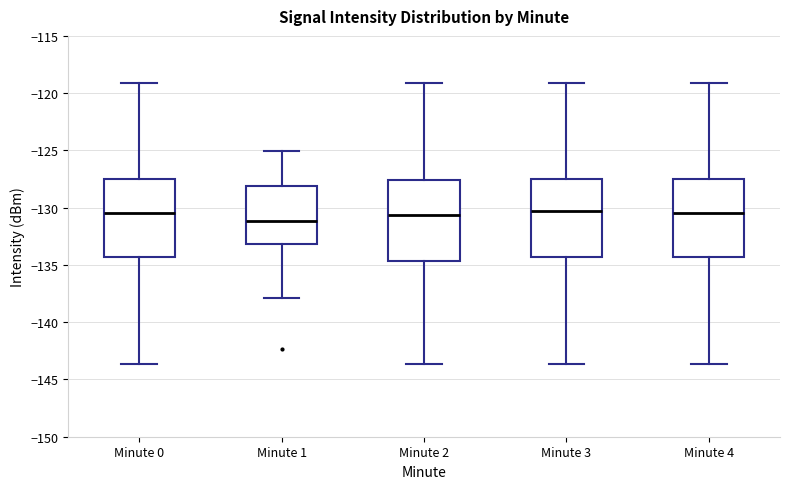

Reading left to right, read every box against the y-axis: the position of its median line, the range the box covers, and the ends of its whiskers. The values are not printed on the chart, so give them approximately, as read against the axis.

Minute 0: median -130.5, box -134.5 to -127.5, whiskers -143.5 to -119.0
Minute 1: median -131.0, box -133.0 to -128.0, whiskers -138.0 to -125.0
Minute 2: median -130.5, box -134.5 to -127.5, whiskers -143.5 to -119.0
Minute 3: median -130.5, box -134.5 to -127.5, whiskers -143.5 to -119.0
Minute 4: median -130.5, box -134.5 to -127.5, whiskers -143.5 to -119.0